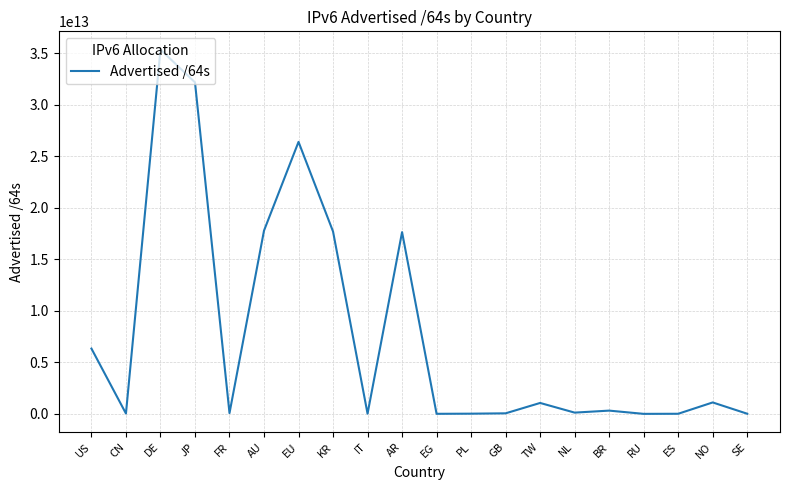

Between DE and NL, which is larger?

DE